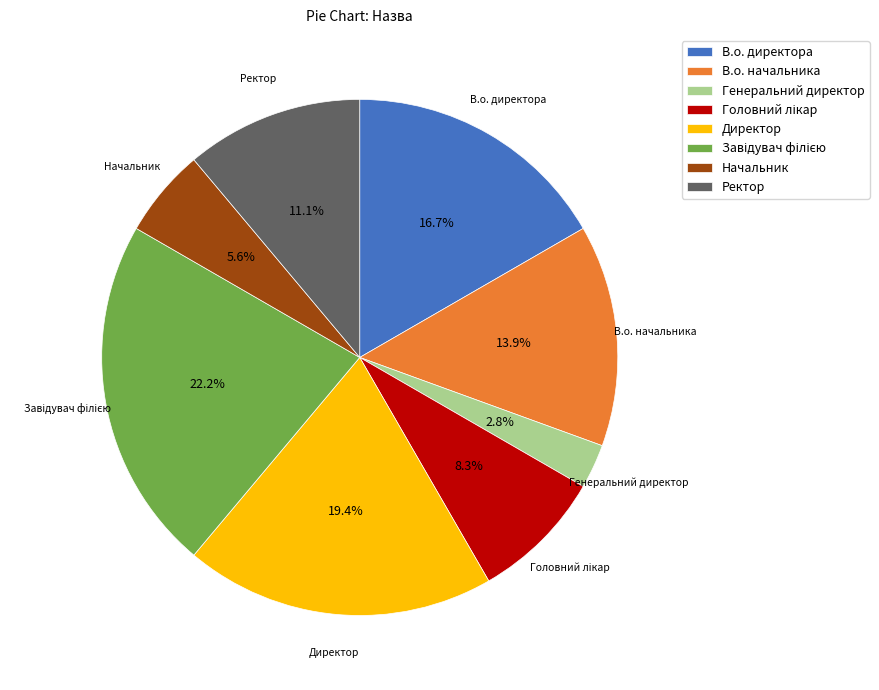

Does any single category account for the majority?

No